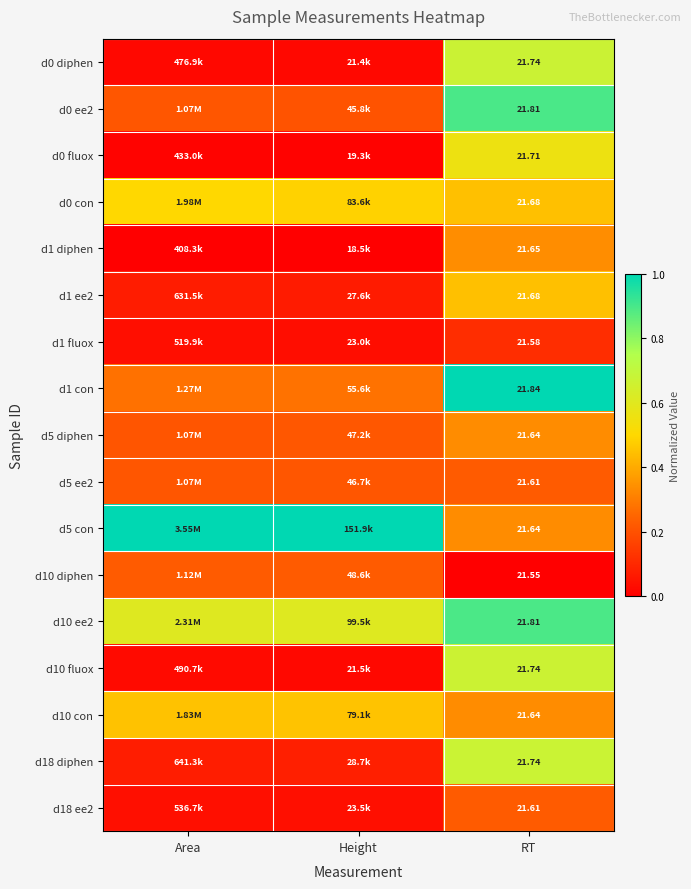

What is the difference between the maximum and minimum values in the d1 diphen series?

0.3